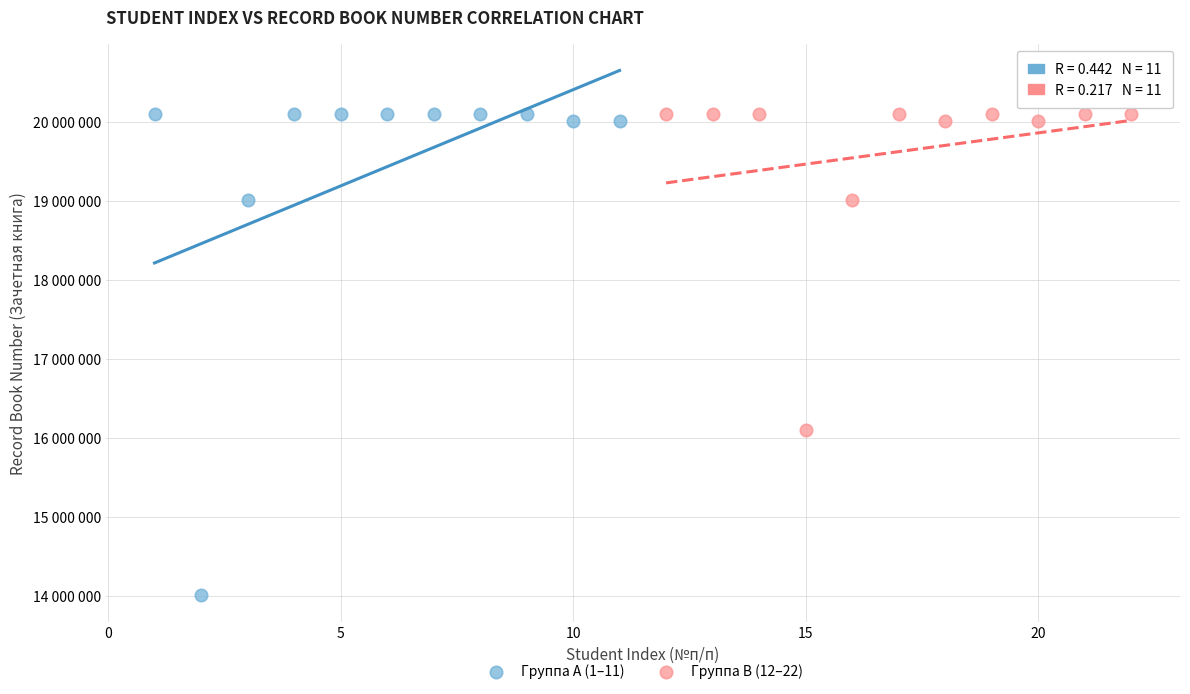

Which series has the widest spread of Y values?

Группа A (1–11)